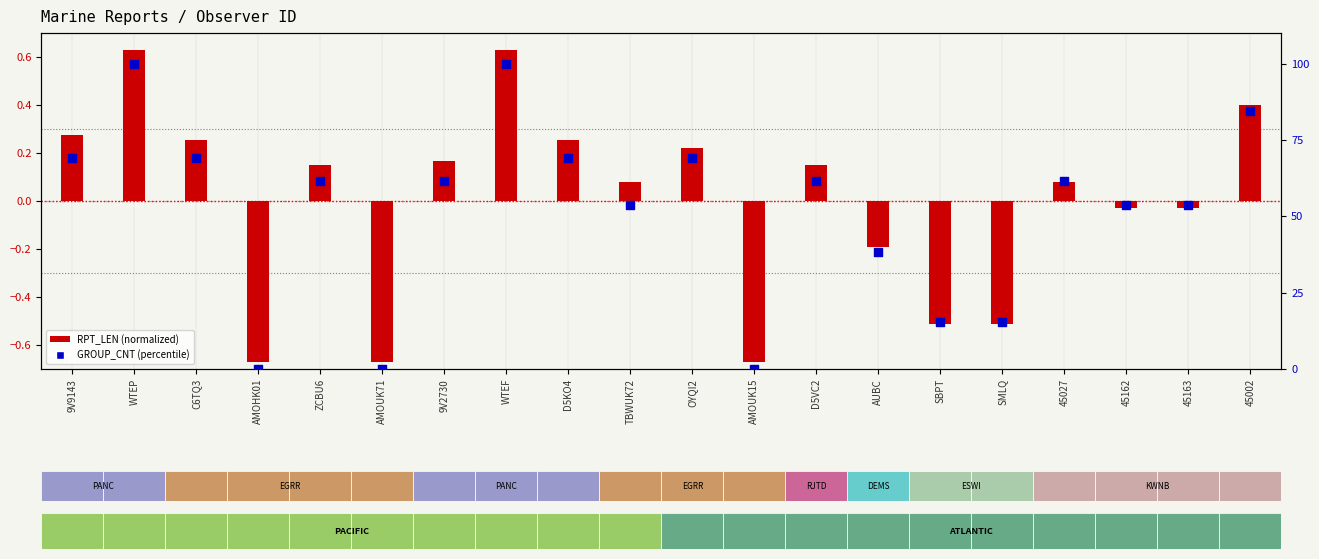

What are all the series names shown in the legend?

RPT_LEN (normalized), GROUP_CNT (percentile)